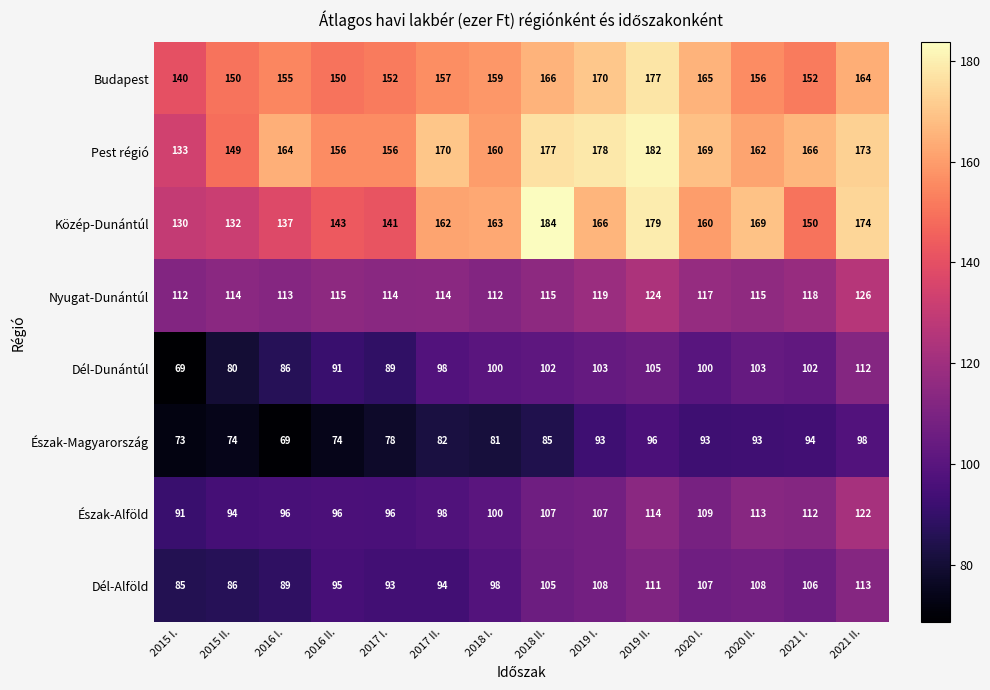

What is the minimum value for Dél-Dunántúl?

69